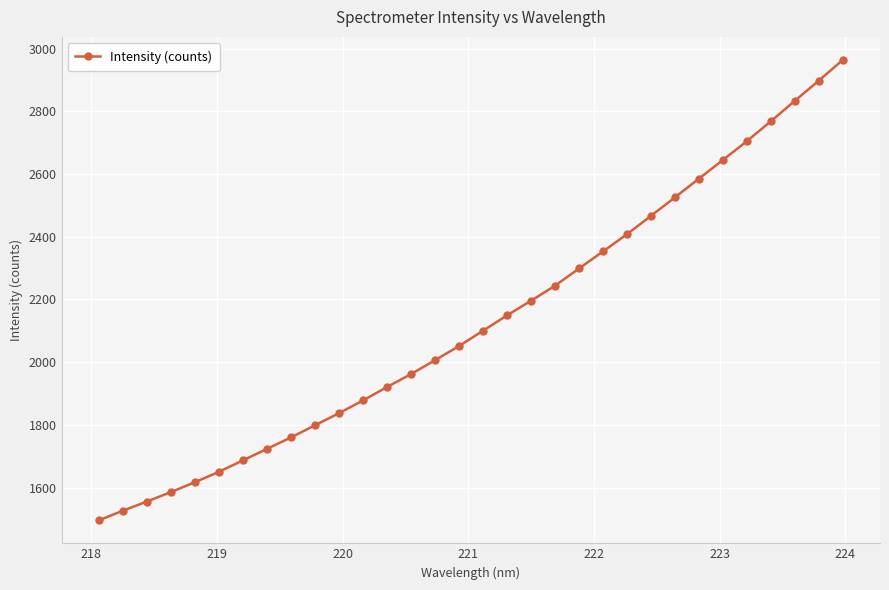

True or false: the data has more than 1 interior local peaks.

False